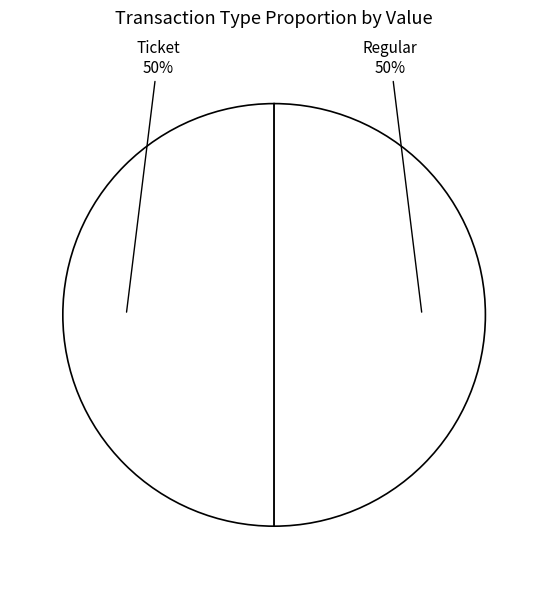

How many slices are in this pie chart?

2